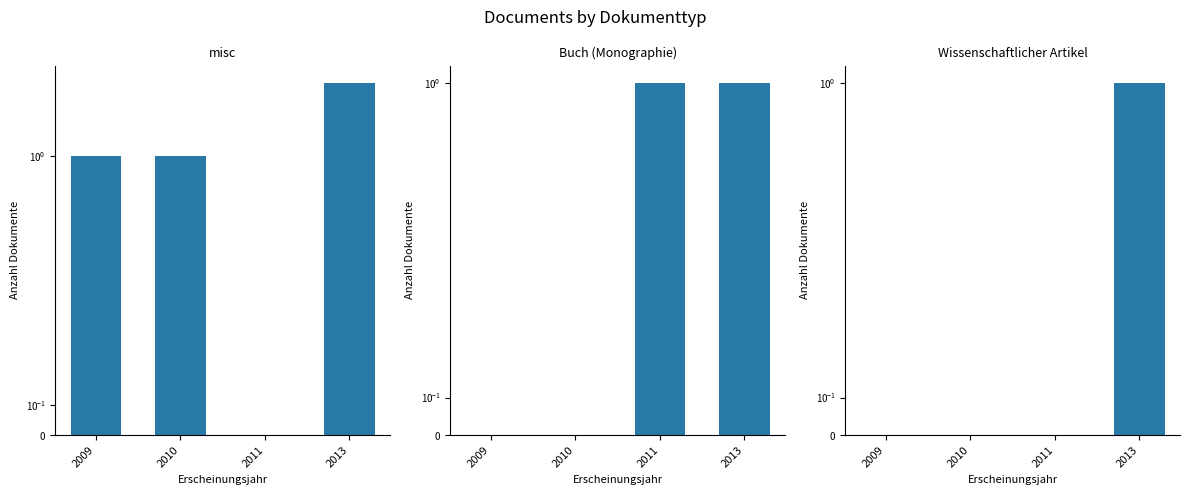

Is it true that Buch (Monographie) equals 0 at 2009?

True